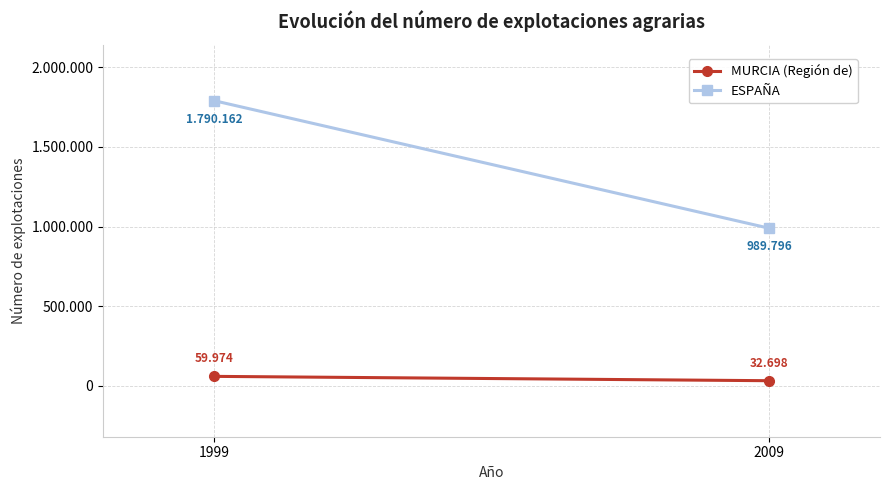

List the series in order of their overall mean, lowest first.

MURCIA (Región de), ESPAÑA